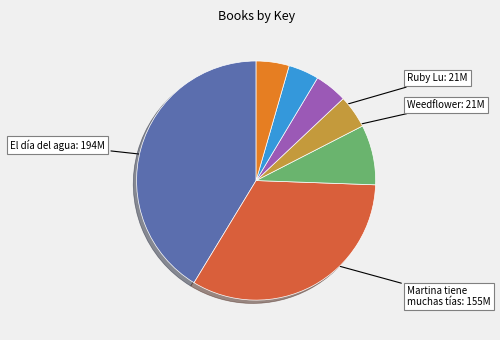

Is there any slice that represents more than half of the pie?

No